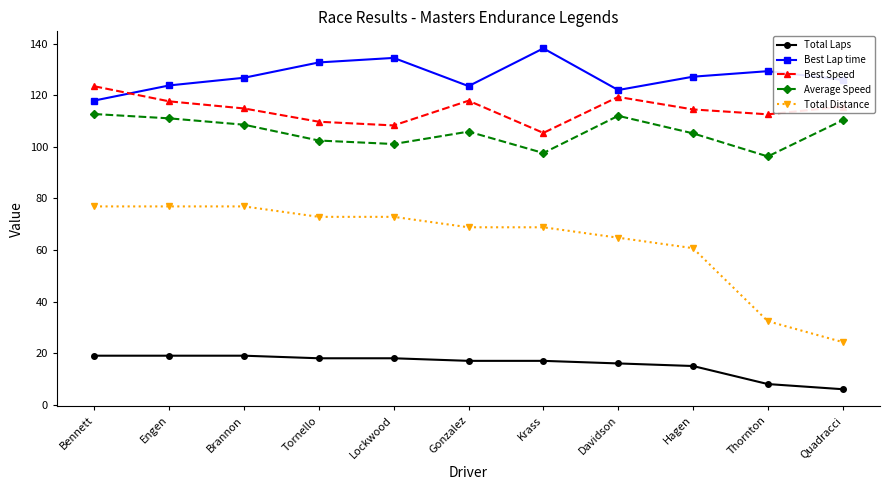

What is the spread (max minus min) of values at Brannon?

107.8